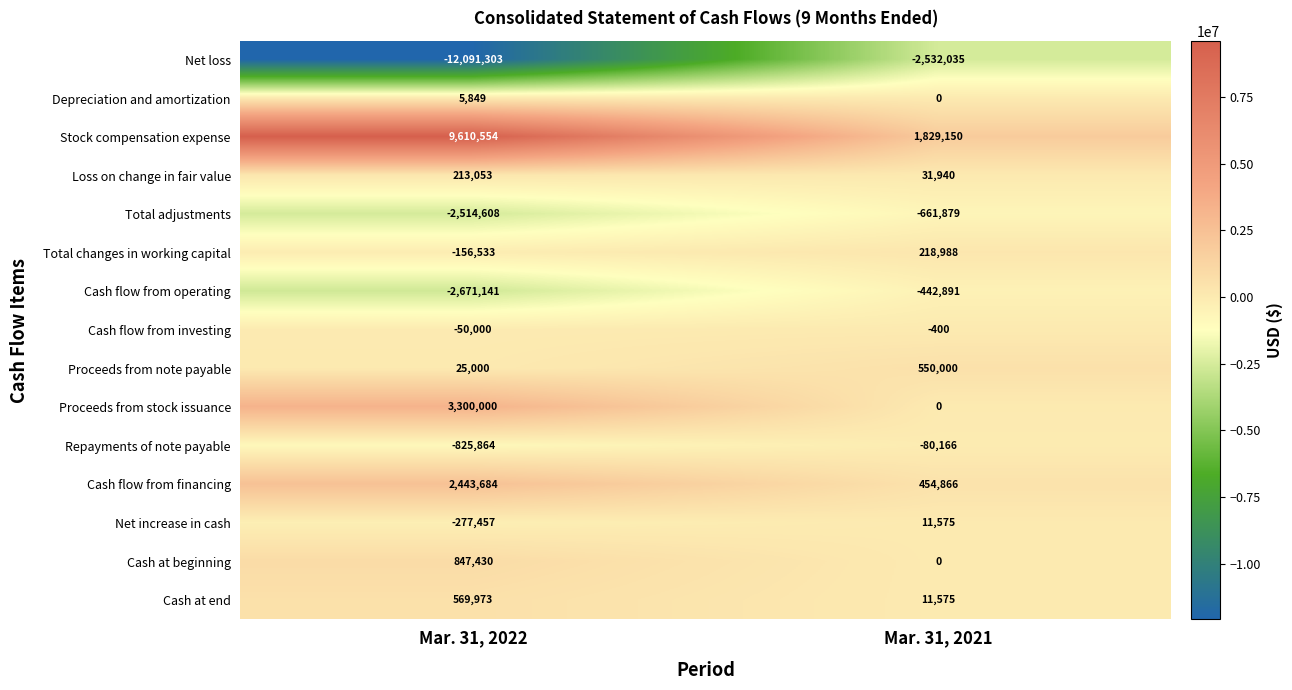

Which series has the largest range (max minus min)?

Net loss